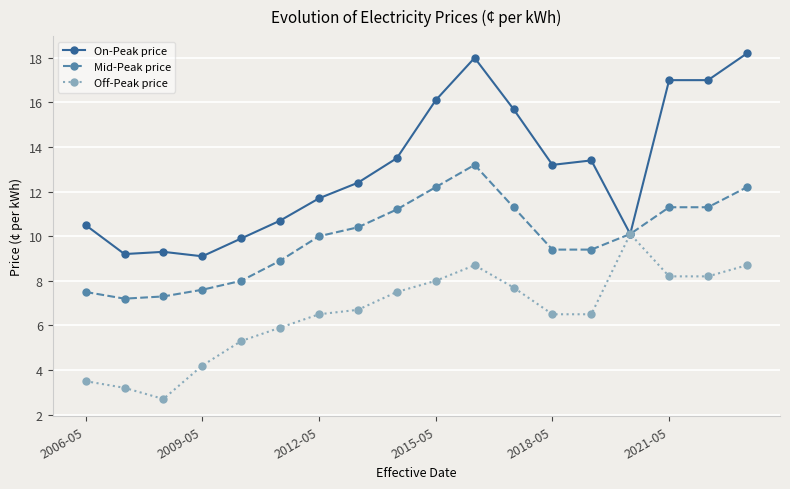

Which series has the largest total across all categories?

On-Peak price